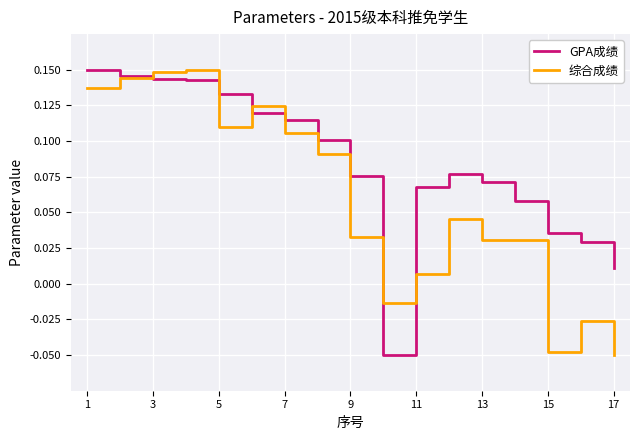

How many interior local peaks does the GPA成绩 series have?

1